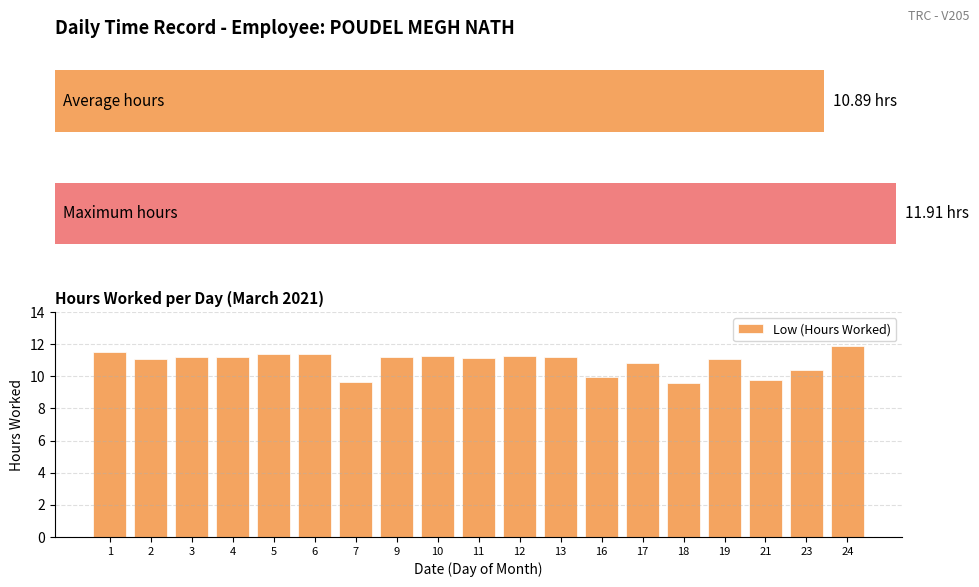

What is the value of the 9th bar from the left?

11.2